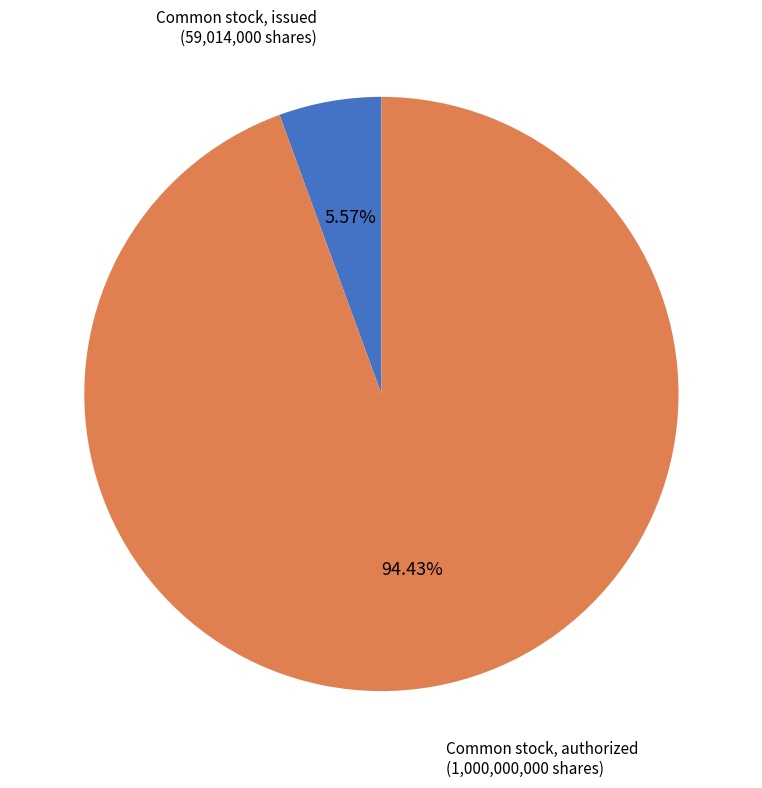

Does any single category account for the majority?

Yes